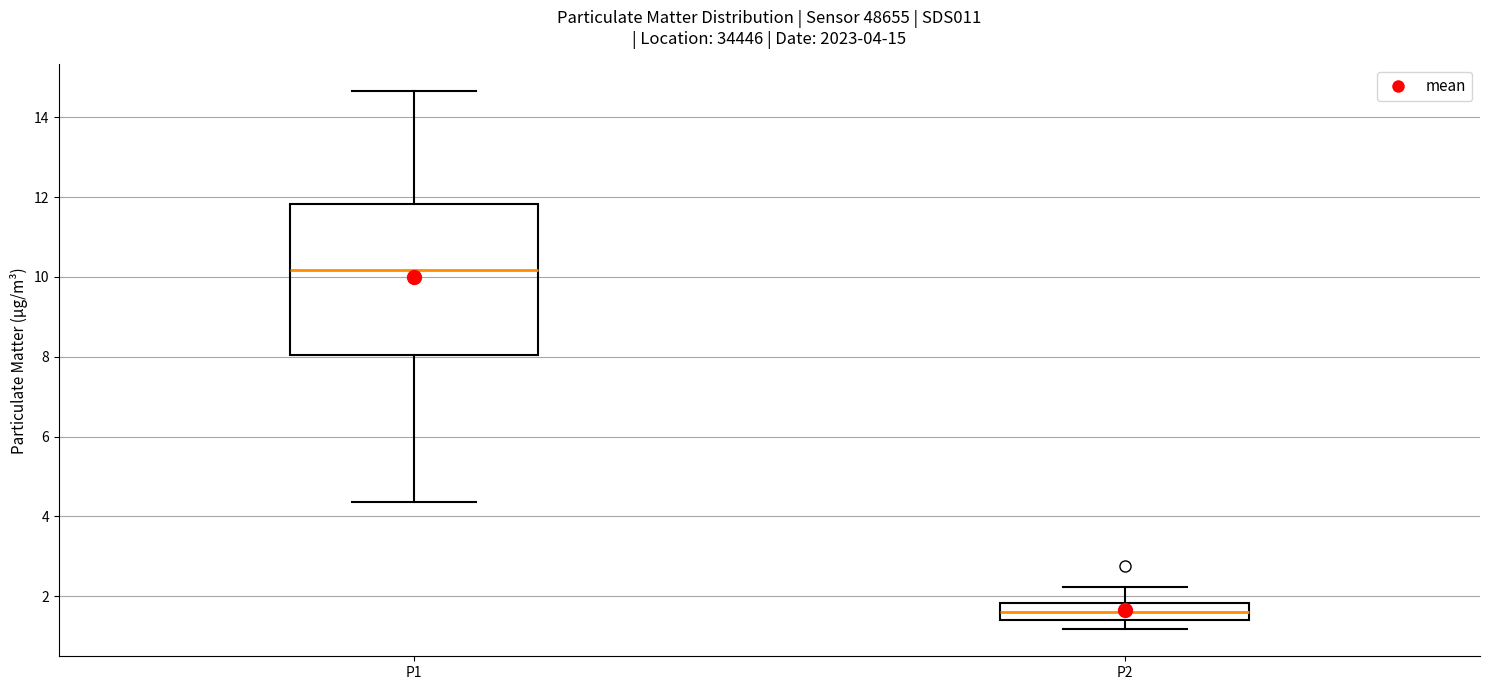

Which box has the lowest median line?

P2